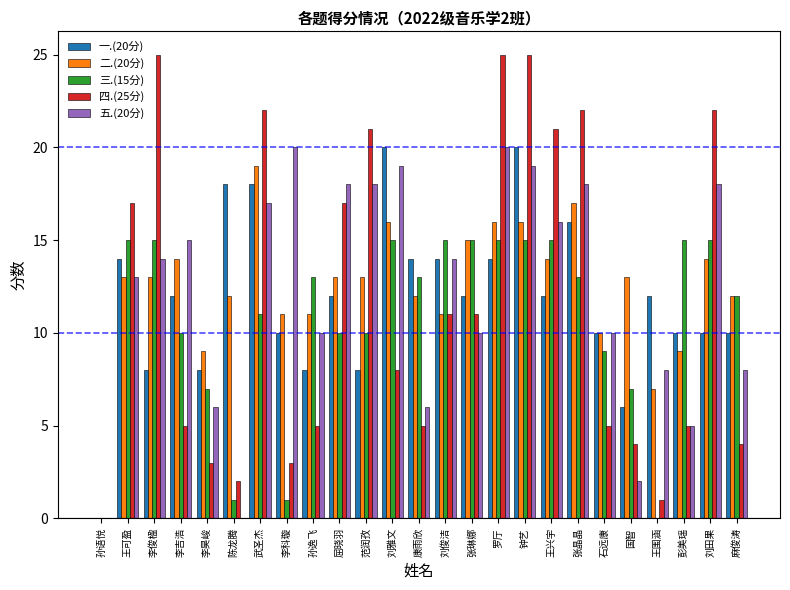

Between 孙逸飞 and 国智, which series saw the biggest shift?

五.(20分)